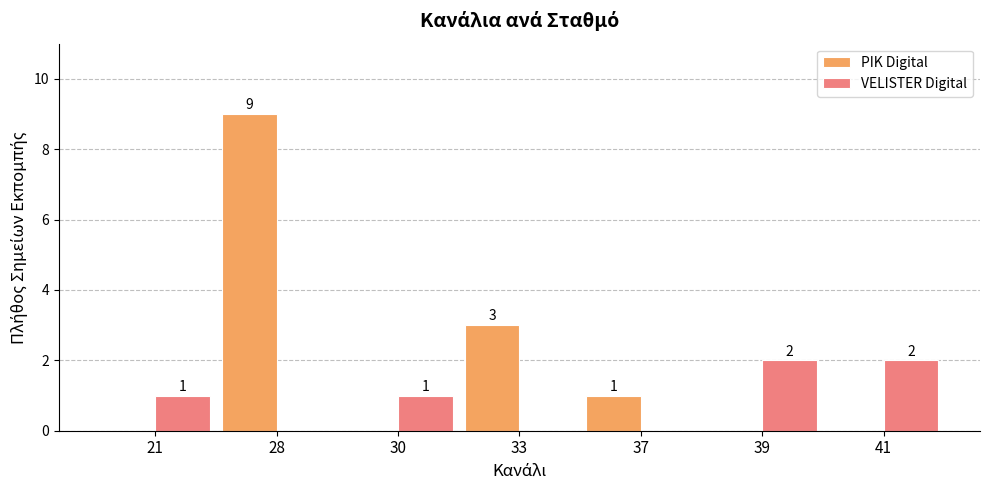

What is the greatest value displayed?

9